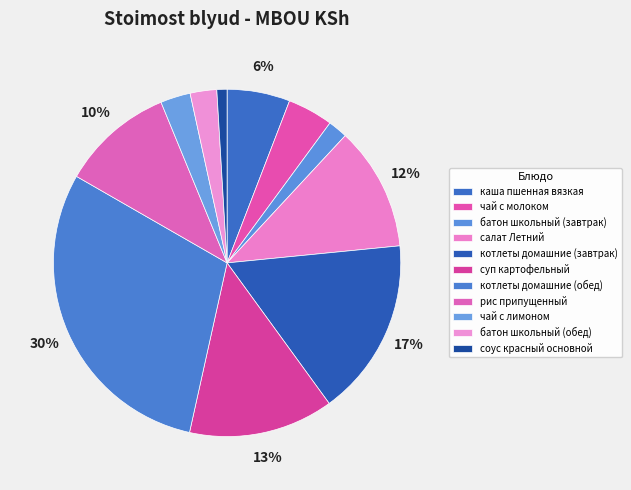

True or false: рис припущенный accounts for 20% of the total.

False